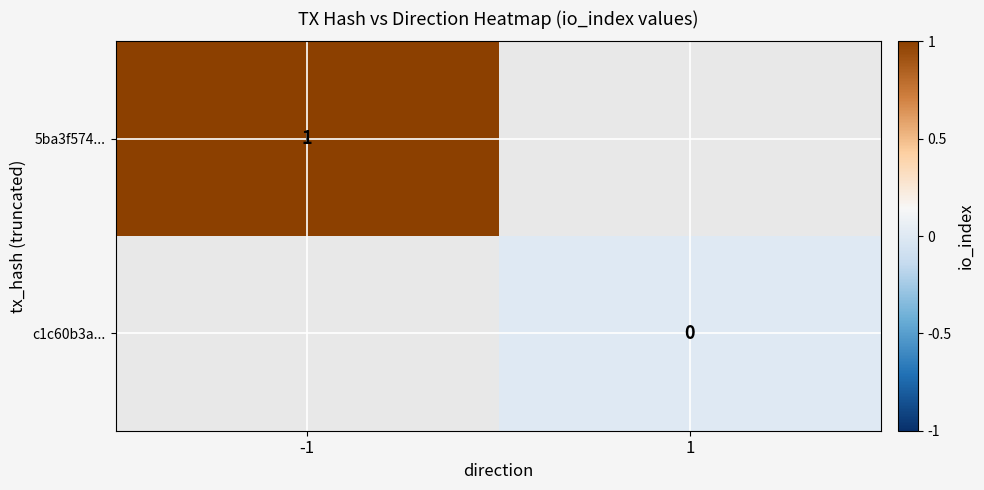

How many categories are shown in the chart?

2